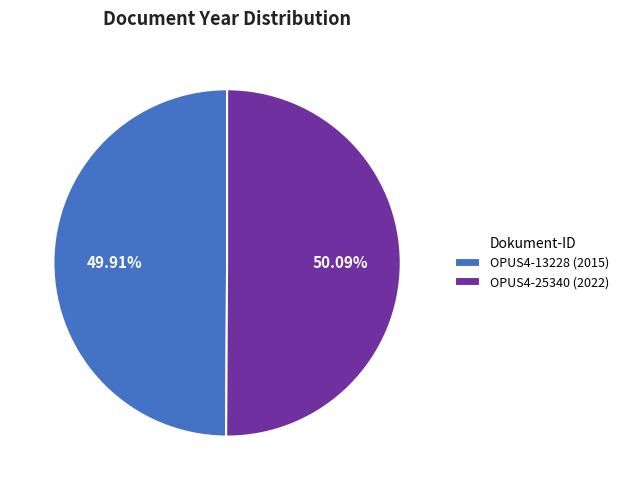

Approximately how many times larger is the value at OPUS4-25340 compared to OPUS4-13228?

1.0